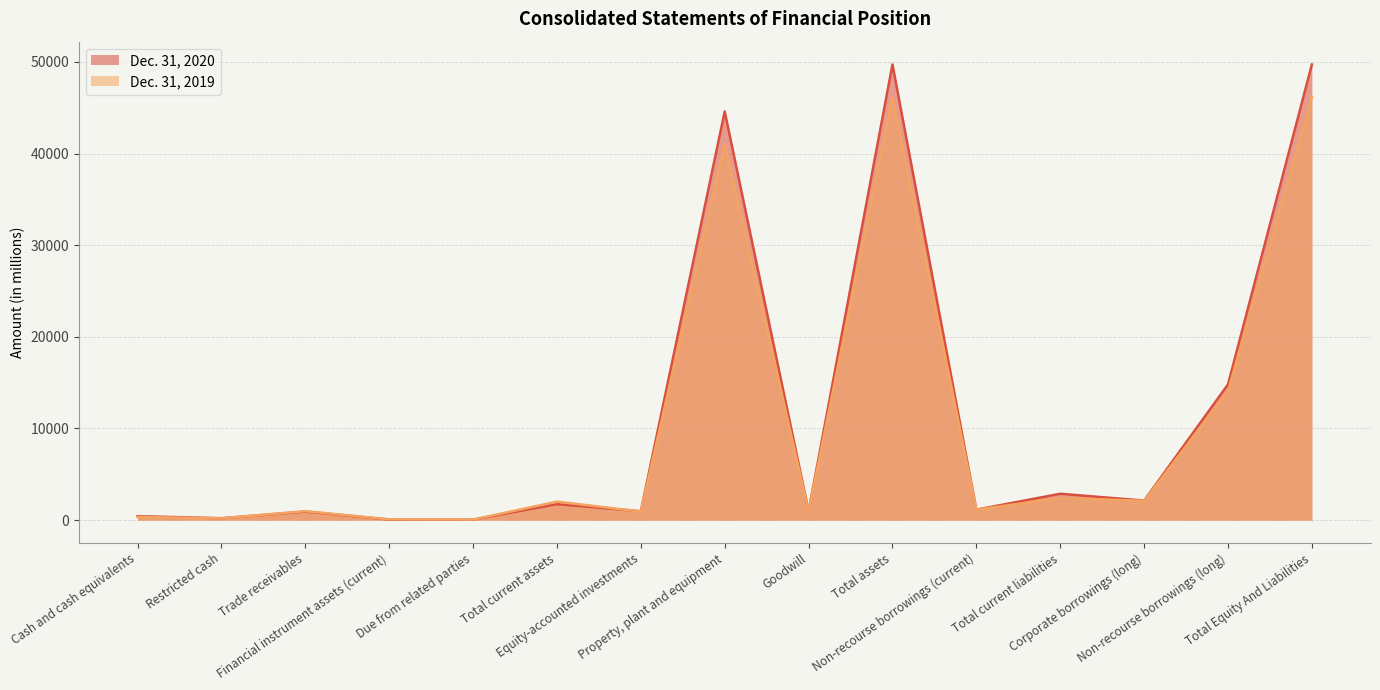

In Dec. 31, 2020, how many points are higher than both neighbors (excluding endpoints)?

5